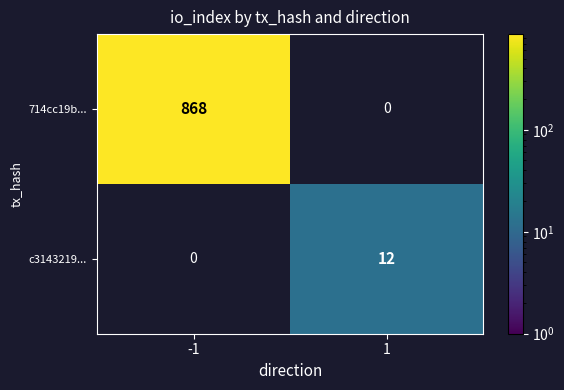

Which has a higher value, 1 or -1?

-1